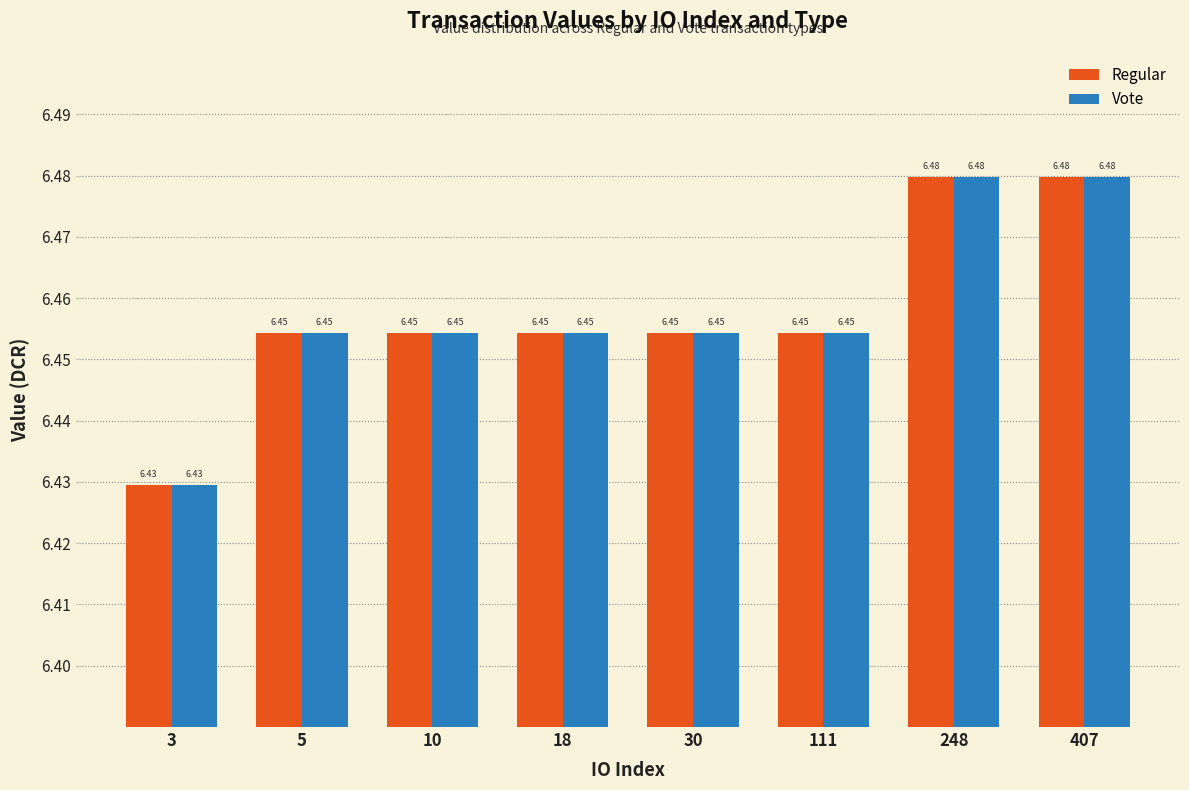

Count the number of categories in the chart.

8